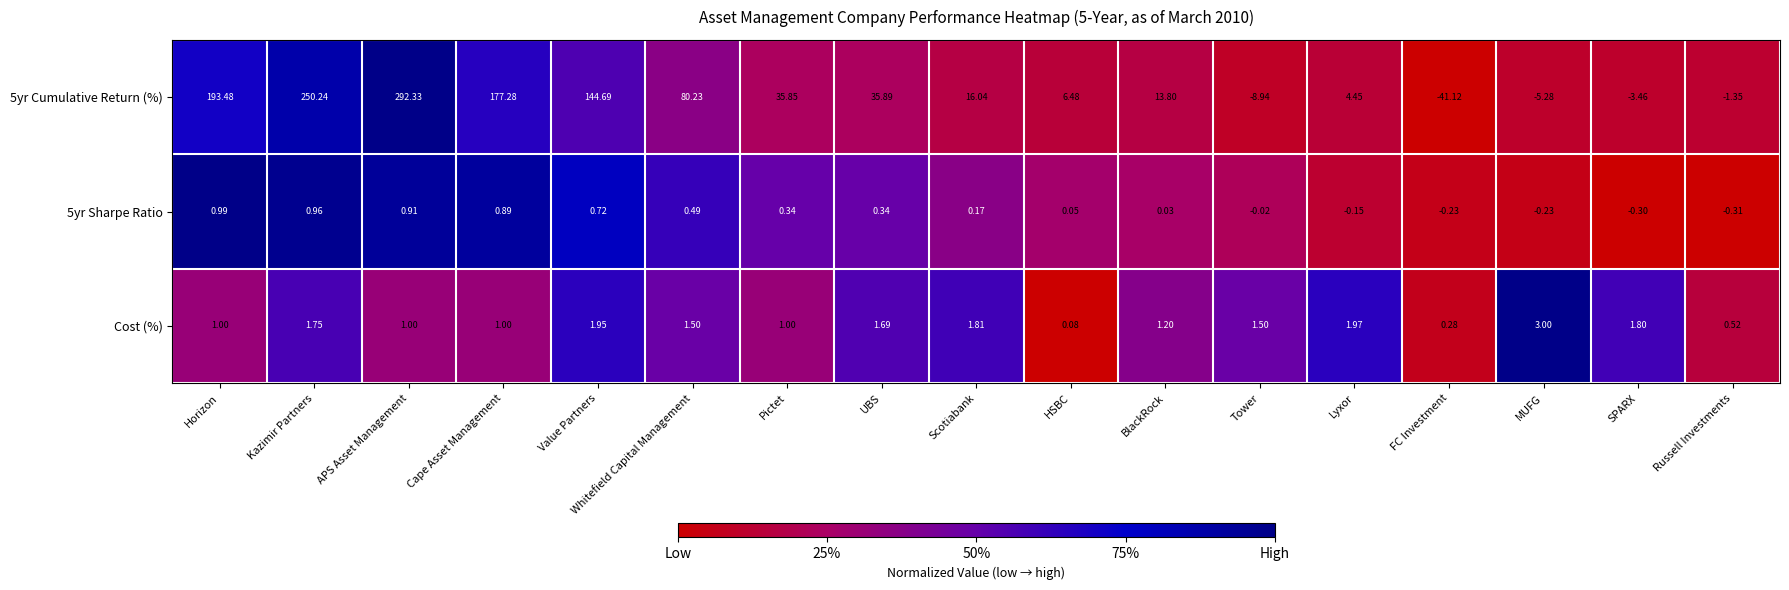

Where is 5yr Sharpe Ratio nearest to the value 0?

Tower